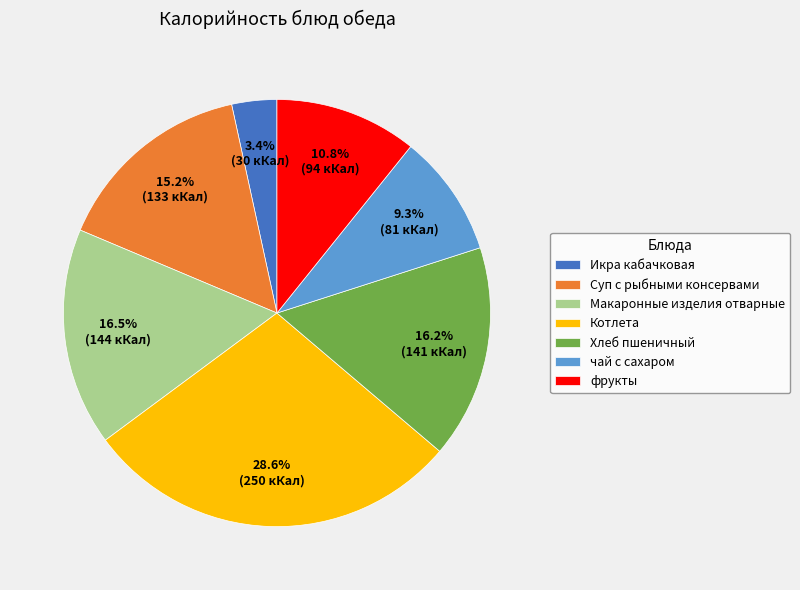

Is there any slice that represents more than half of the pie?

No